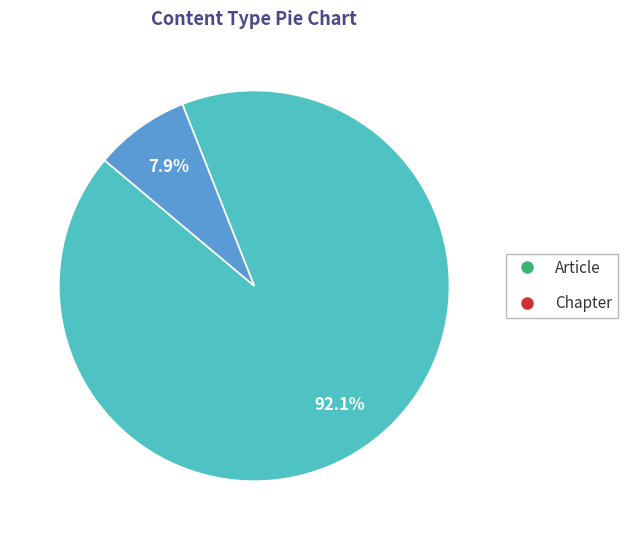

How much of the chart is everything except Chapter?

92.1%